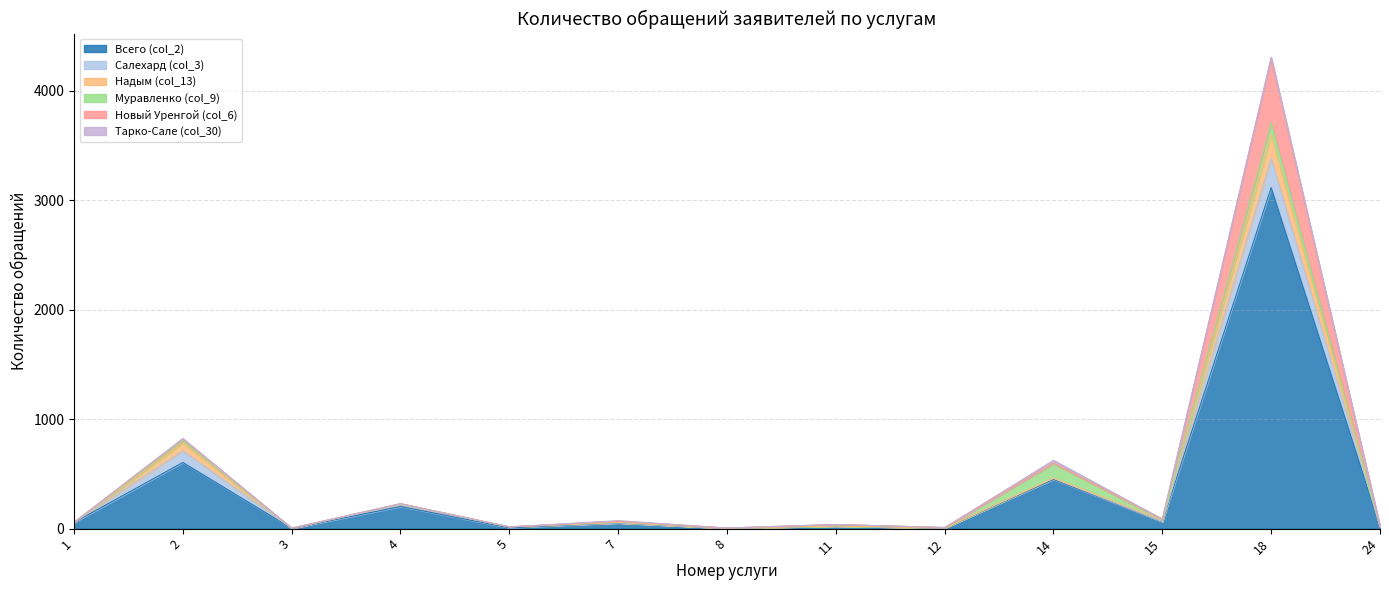

At which category is the sum across all series the highest?

18